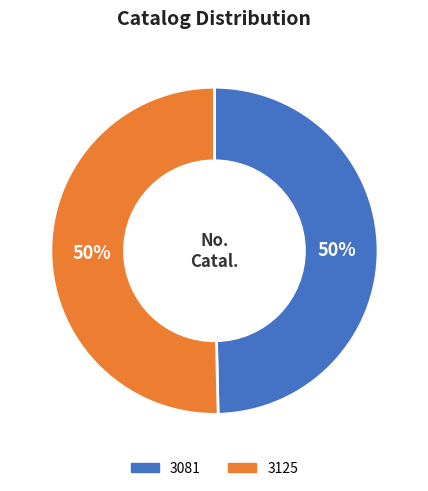

To the nearest percent, what is the average slice percentage?

50%